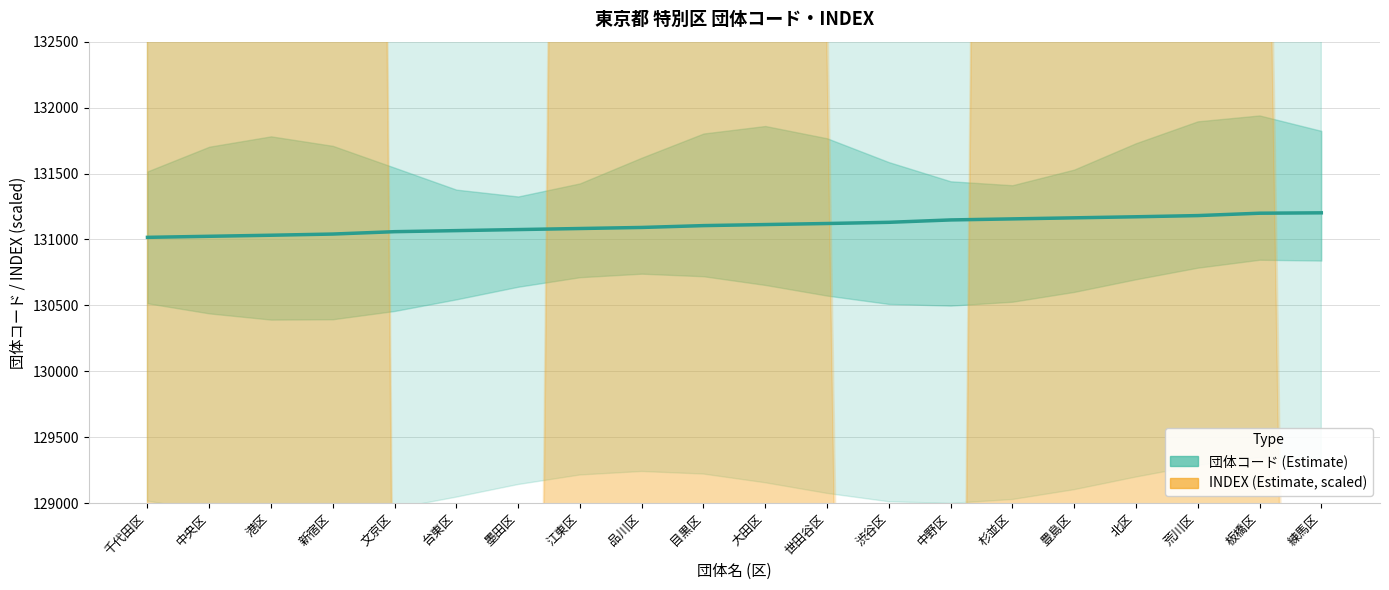

True or false: 団体コード (Estimate) and INDEX (Estimate, scaled) cross at least once.

False